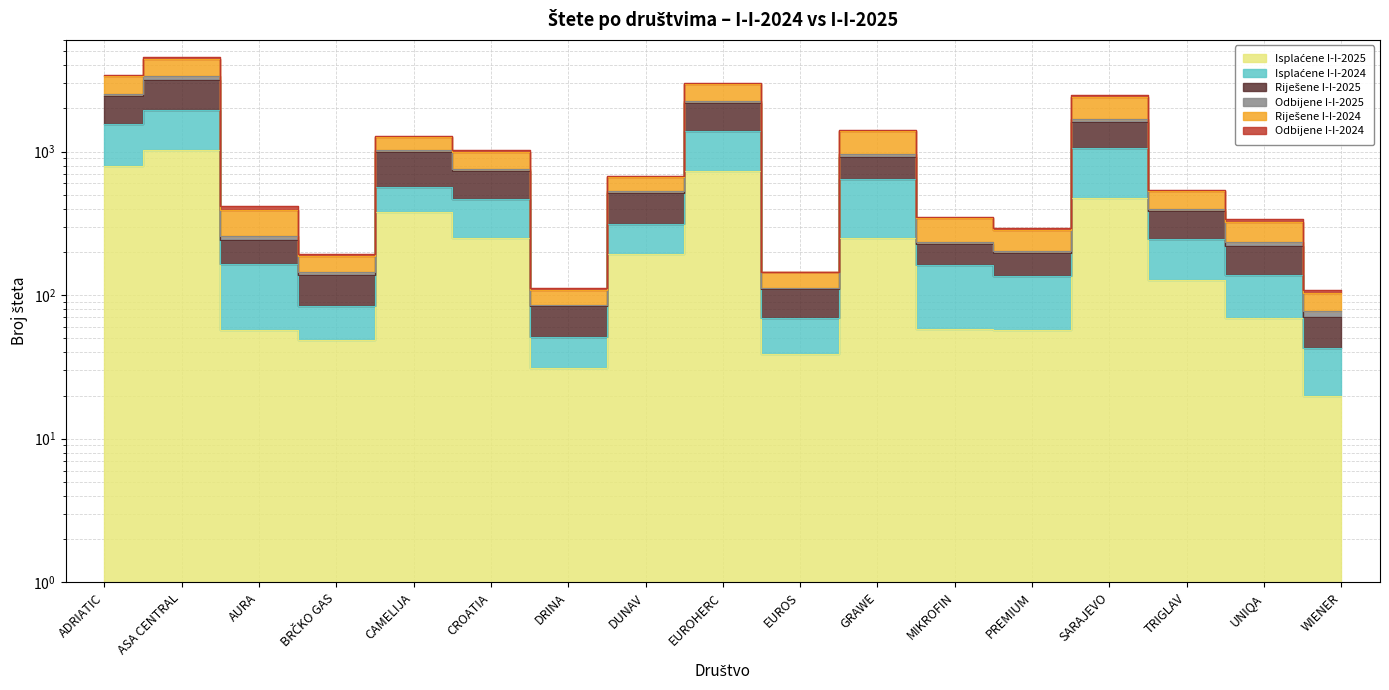

At how many categories does at least one series exceed 2917?

3